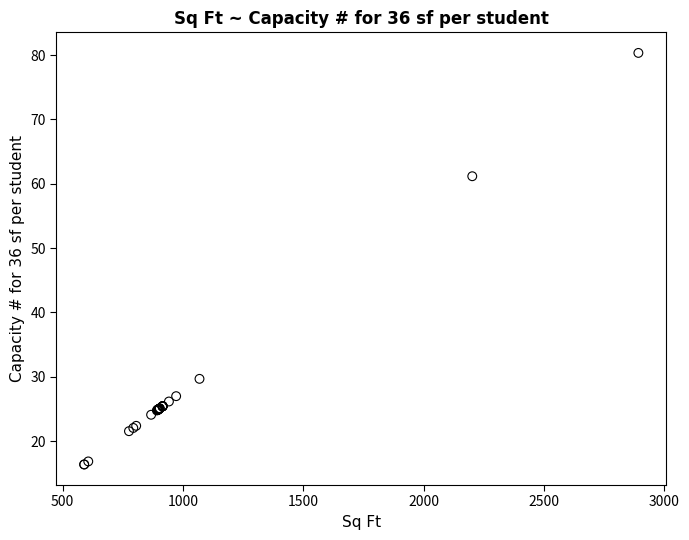

What Y value in the scatter plot is closest to 48?

61.2